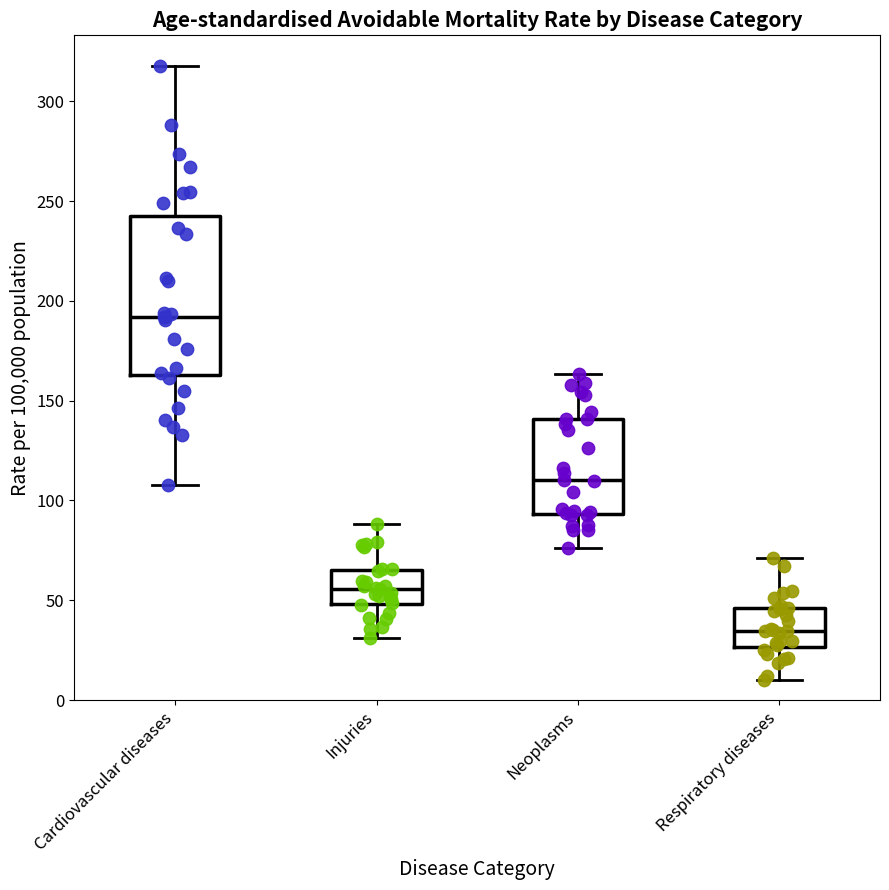

Where is the upper edge of the box for Neoplasms on the y-axis? The values are not printed on the chart, so give them approximately, as read against the axis.

140